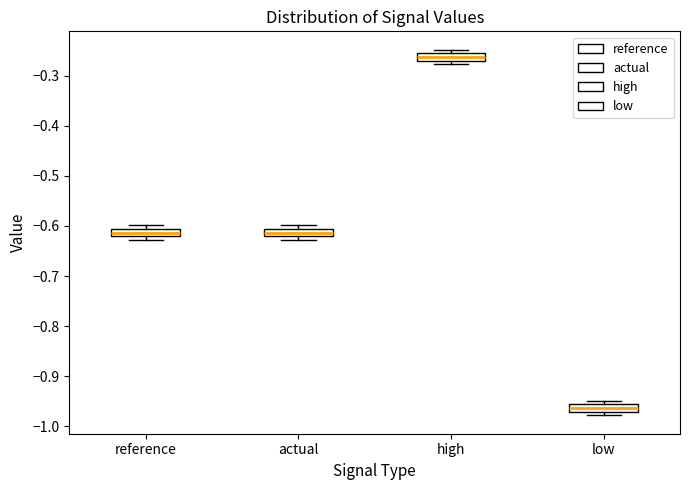

Where is the upper edge of the box for actual on the y-axis? The values are not printed on the chart, so give them approximately, as read against the axis.

-0.61